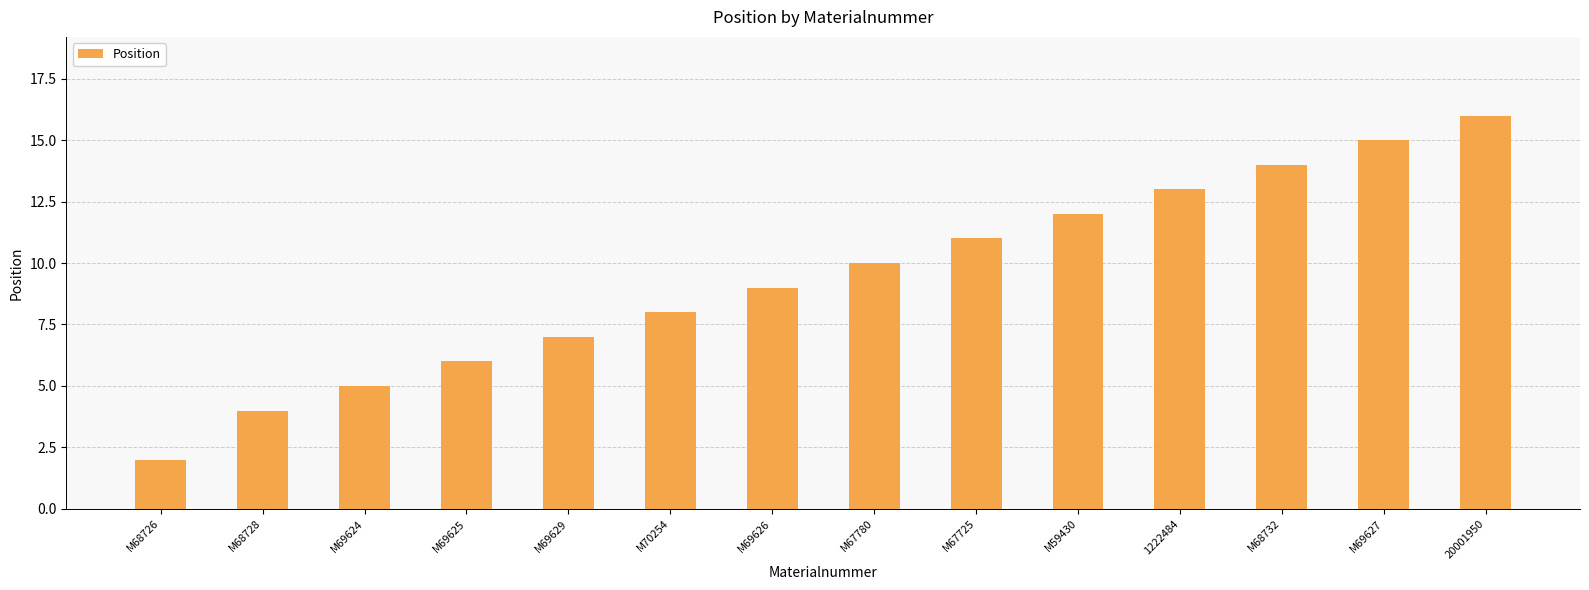

What is the difference between the values at M68728 and M69624?

1